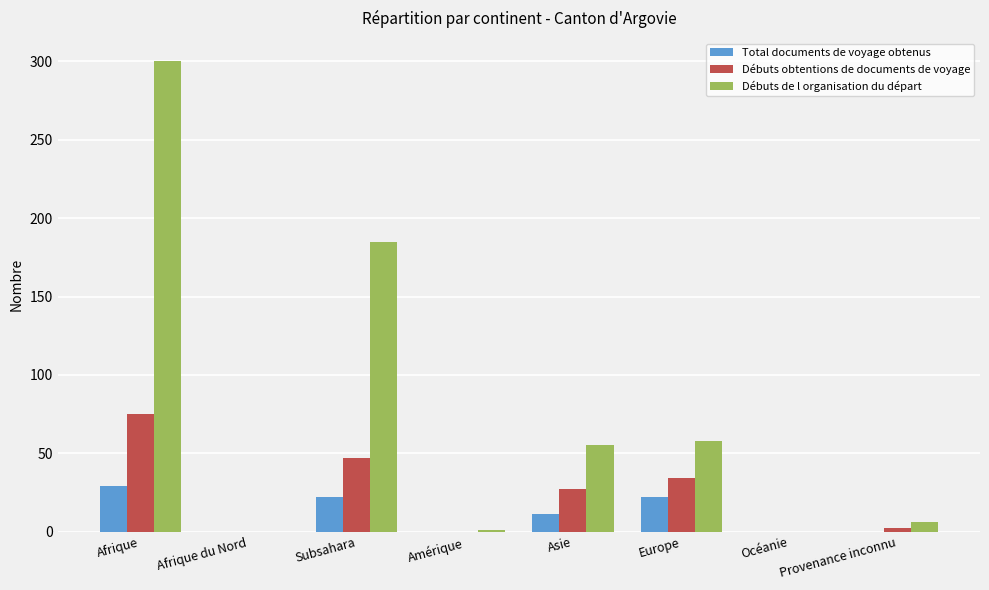

Which series has the largest total across all categories?

Débuts de l organisation du départ